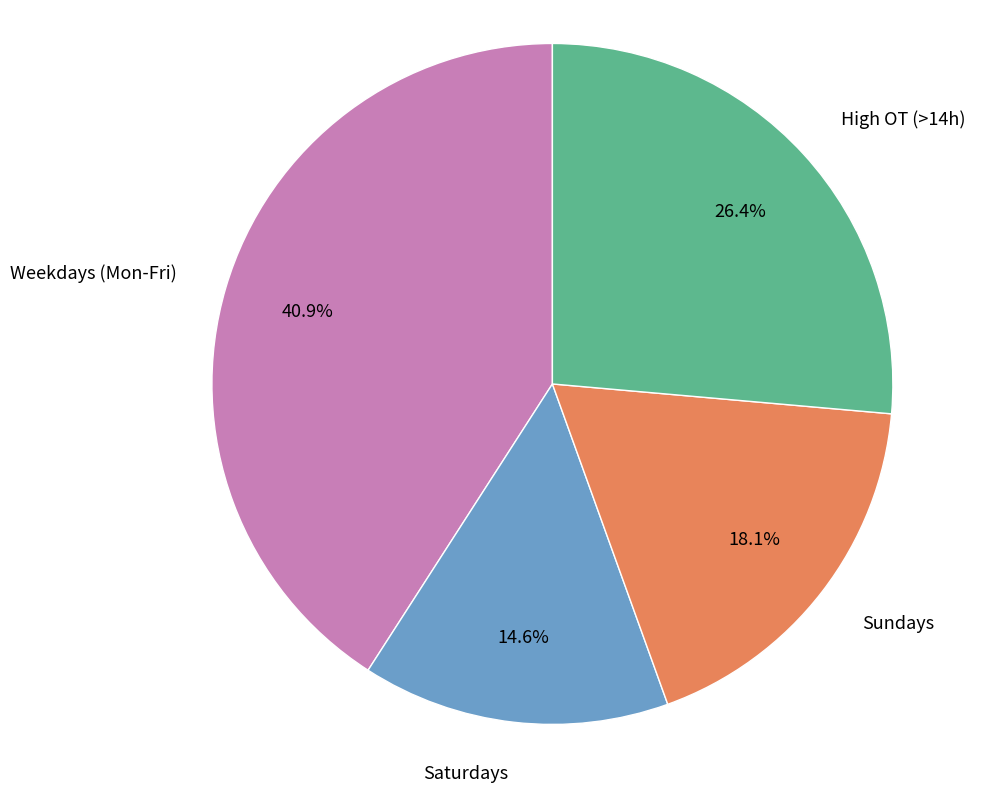

How much of the chart is everything except Saturdays?

85.4%